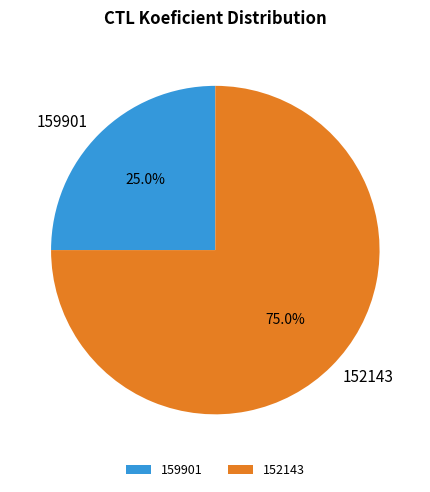

The 159901 slice represents 36% of the pie. True or false?

False